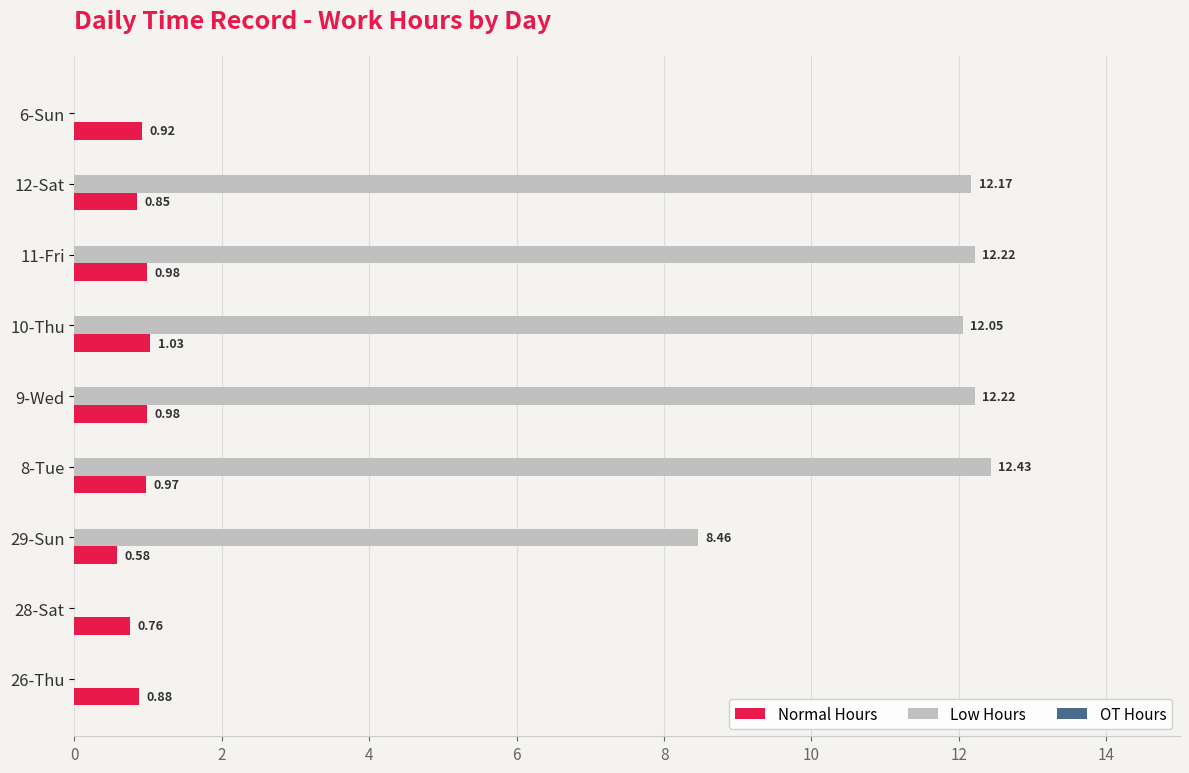

How many series are shown in this chart?

2